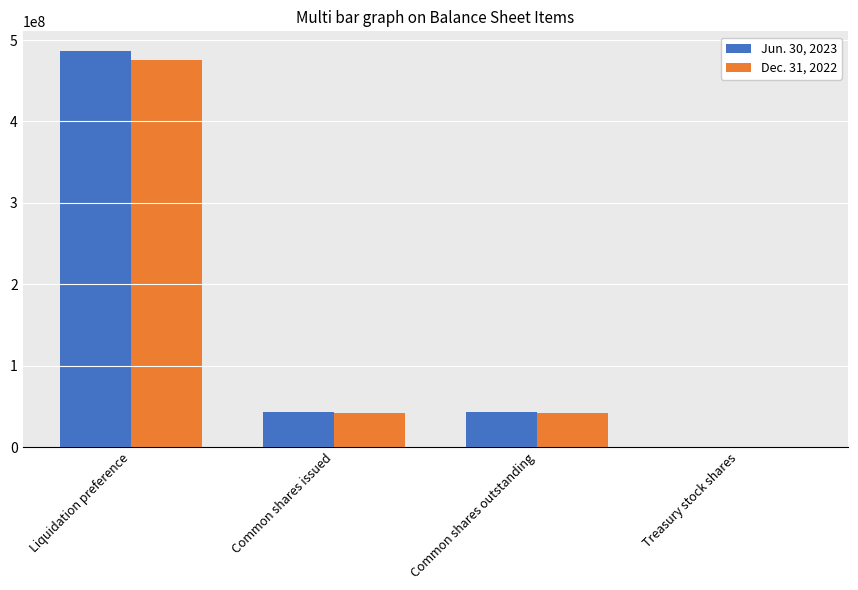

What is the total value across all series at Common shares issued?

85458000